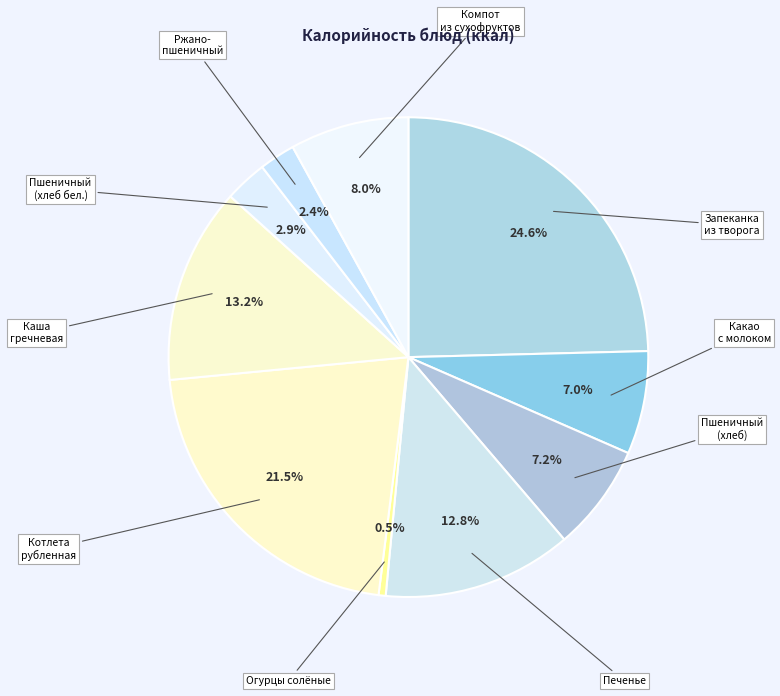

Rank the categories by value from lowest to highest.

Огурцы солёные, Ржано-пшеничный, Пшеничный (хлеб бел.), Какао с молоком, Пшеничный (хлеб), Компот из сухофруктов, Печенье, Каша гречневая, Котлета рубленная, Запеканка из творога